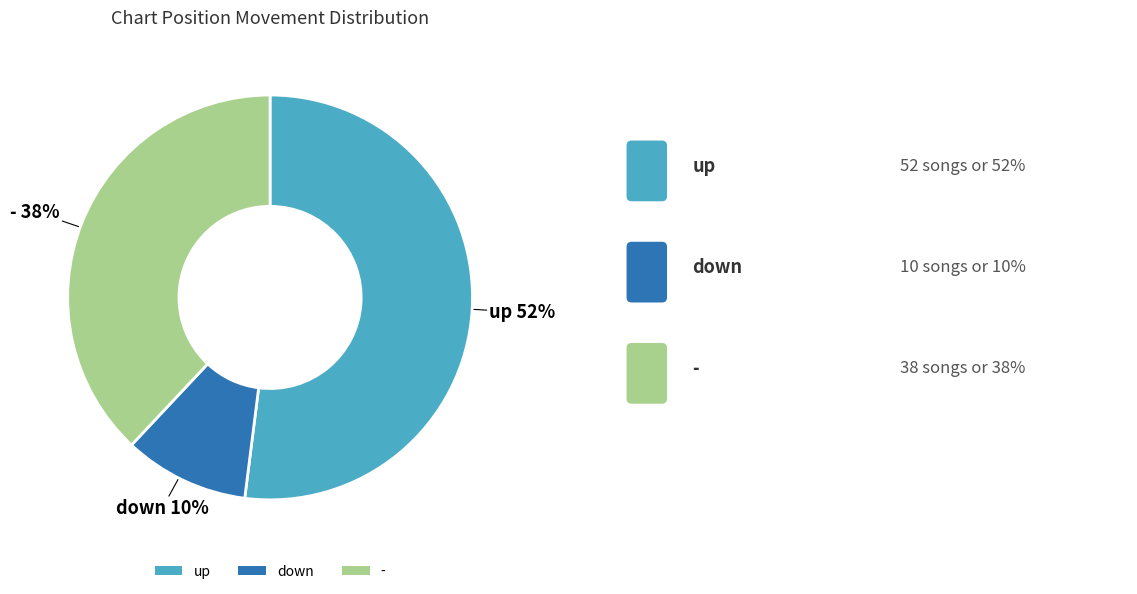

Which category has the smallest portion of the pie?

down